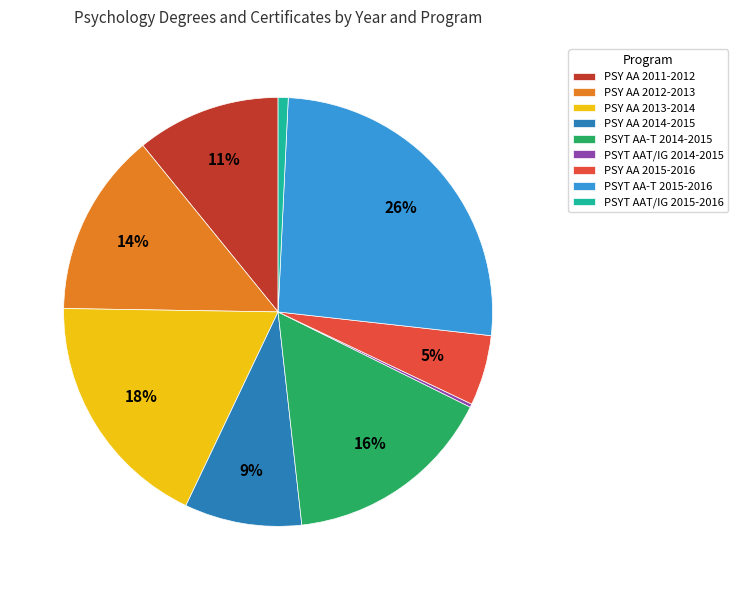

Combined, do PSY AA 2011-2012 and PSYT AA-T 2015-2016 account for over 50%?

No